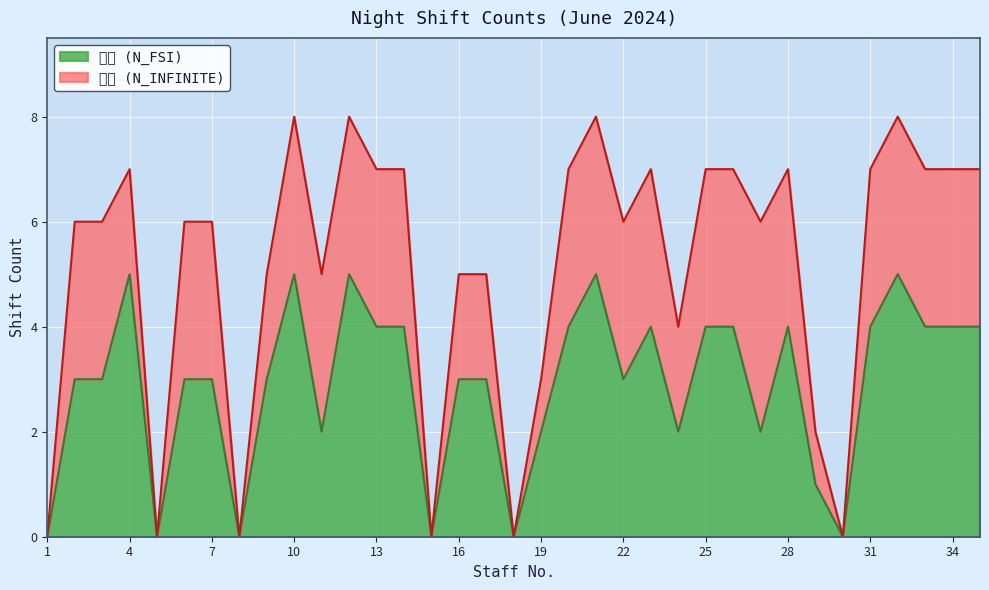

What is the sum of all values?

102